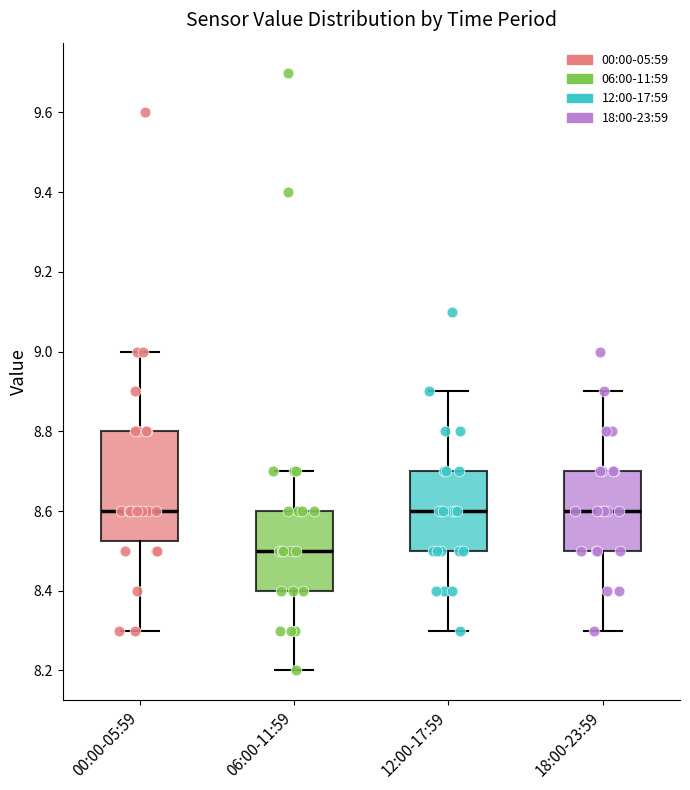

Which box has the lowest median line?

06:00-11:59